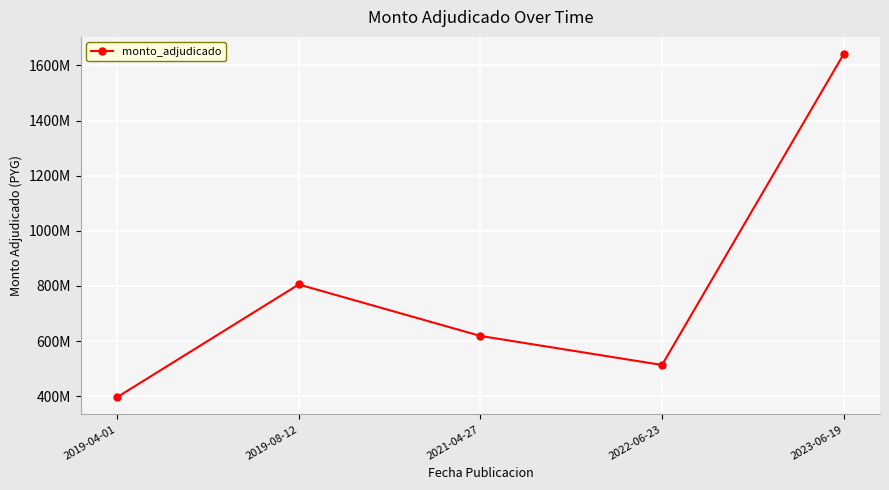

Is this an area chart (filled region under the line)?

No